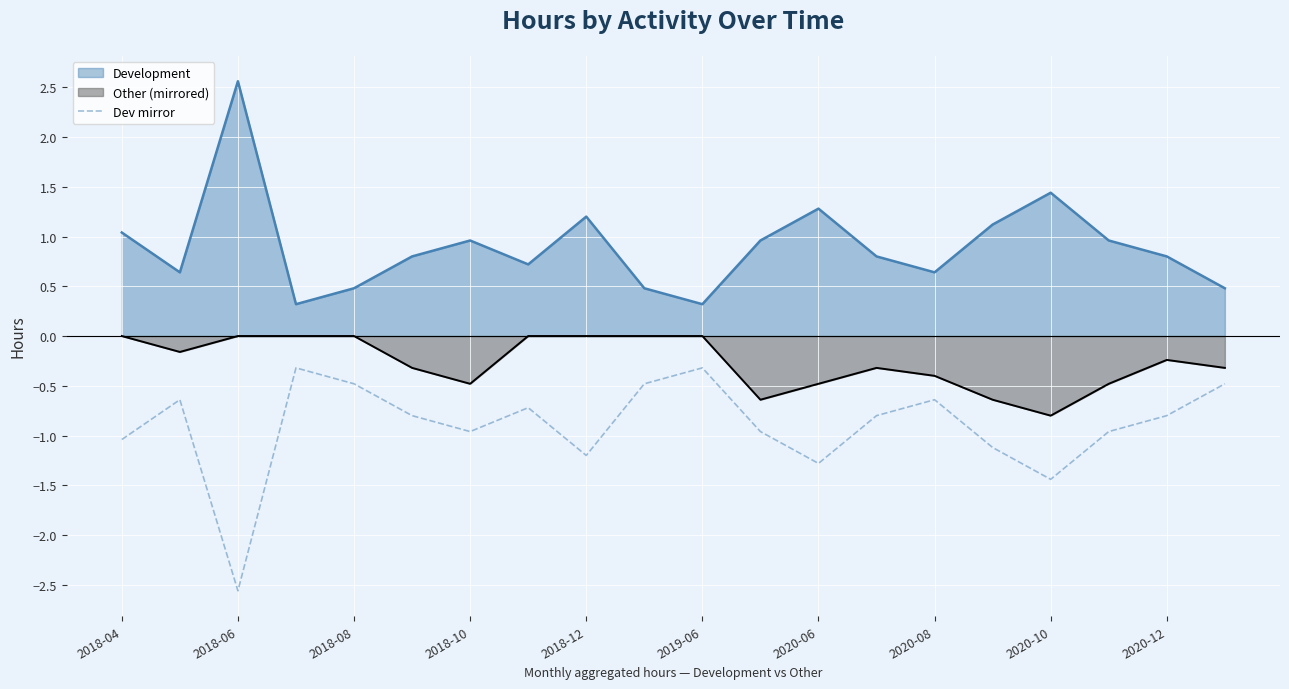

List the series in order of their overall mean, lowest first.

Dev mirror, Other (mirrored), Development